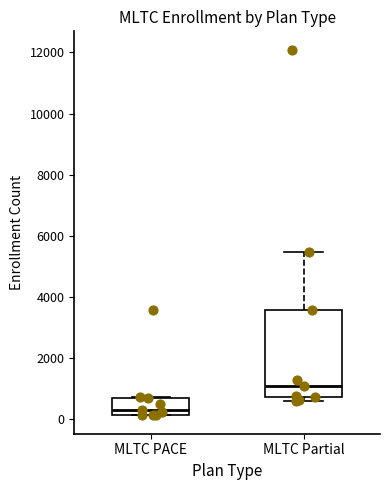

Reading left to right, read every box against the y-axis: the position of its median line, the range the box covers, and the ends of its whiskers. The values are not printed on the chart, so give them approximately, as read against the axis.

MLTC PACE: median 400, box 200 to 600, whiskers 200 to 800
MLTC Partial: median 1000, box 800 to 3600, whiskers 600 to 5400